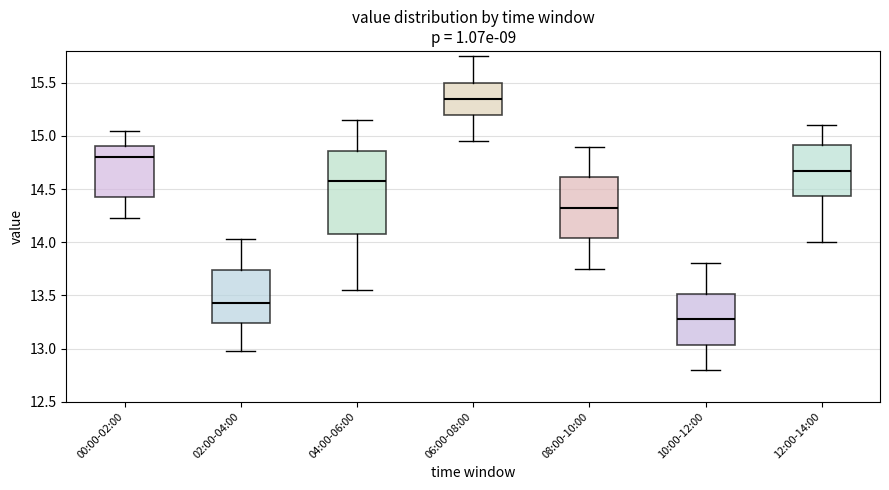

Where does the upper whisker of the box for 04:00-06:00 end on the y-axis? The values are not printed on the chart, so give them approximately, as read against the axis.

15.15